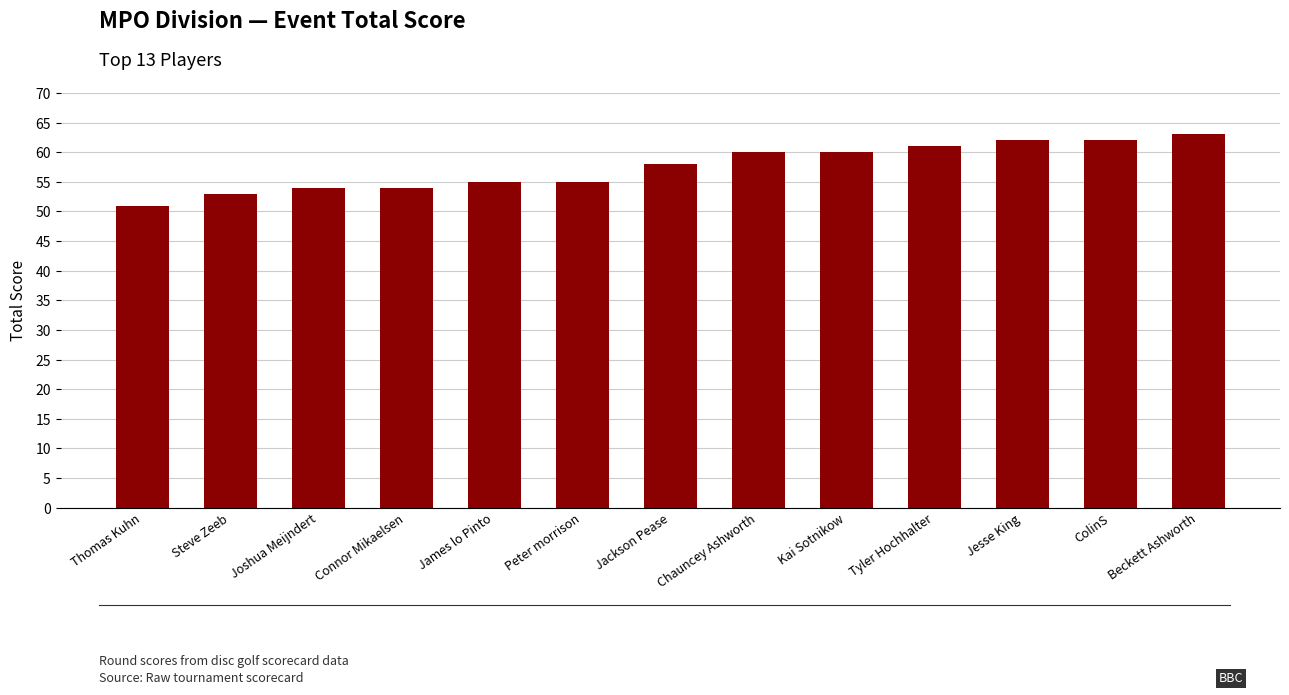

The value at Jackson Pease is 58. True or false?

True